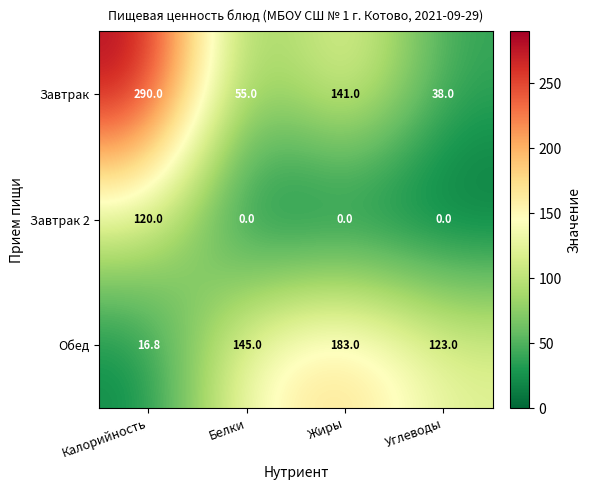

What is the sum of all Завтрак 2 values?

120.0